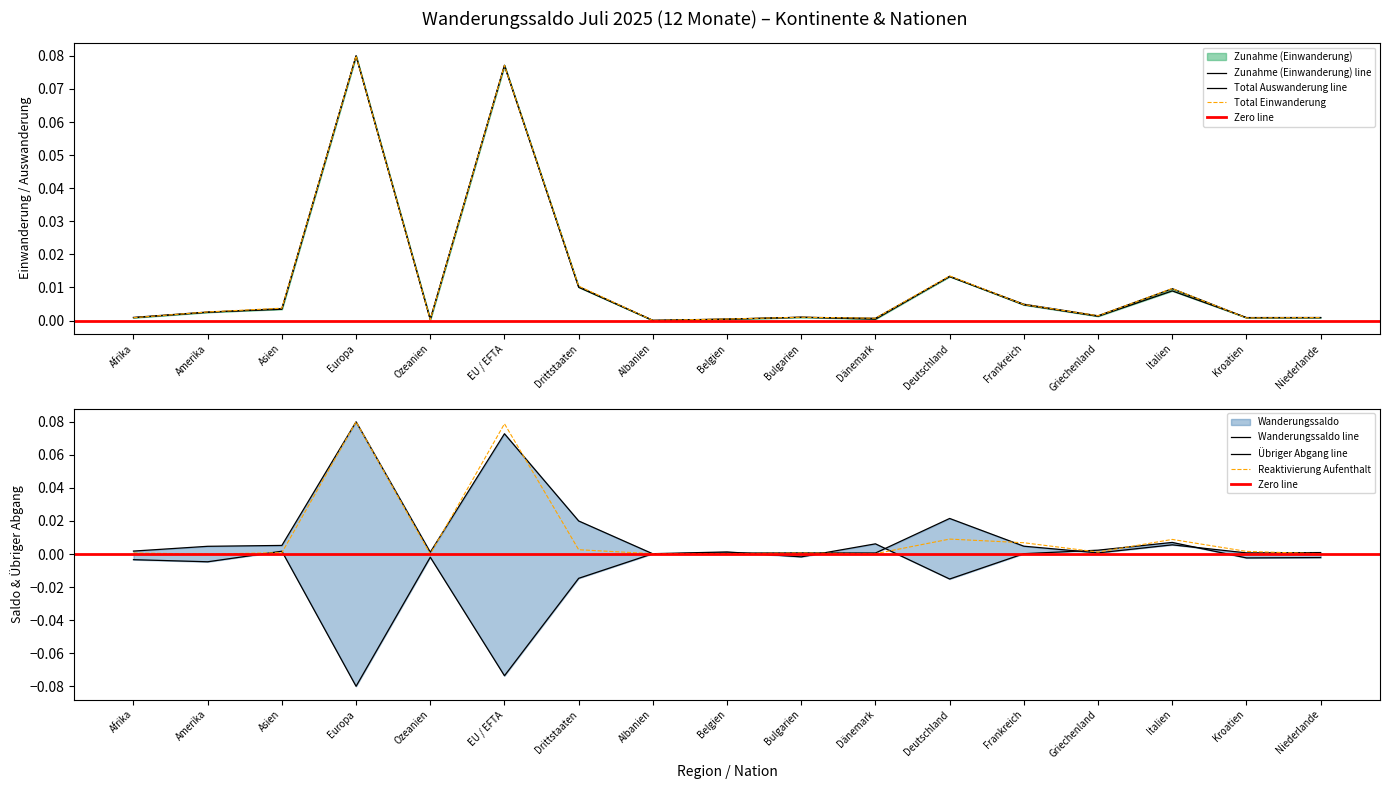

Between which two adjacent categories do Zunahme (Einwanderung) and Wanderungssaldo first intersect?

Drittstaaten and Albanien